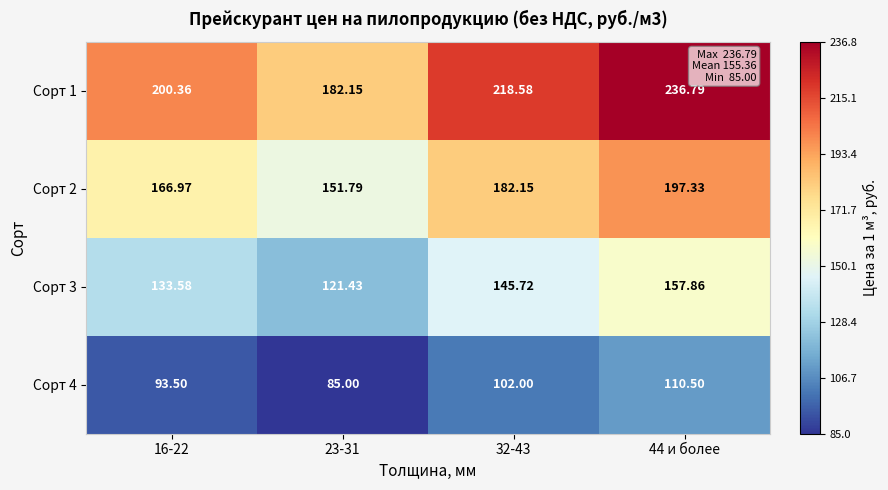

Which series has the largest total across all categories?

Сорт 1